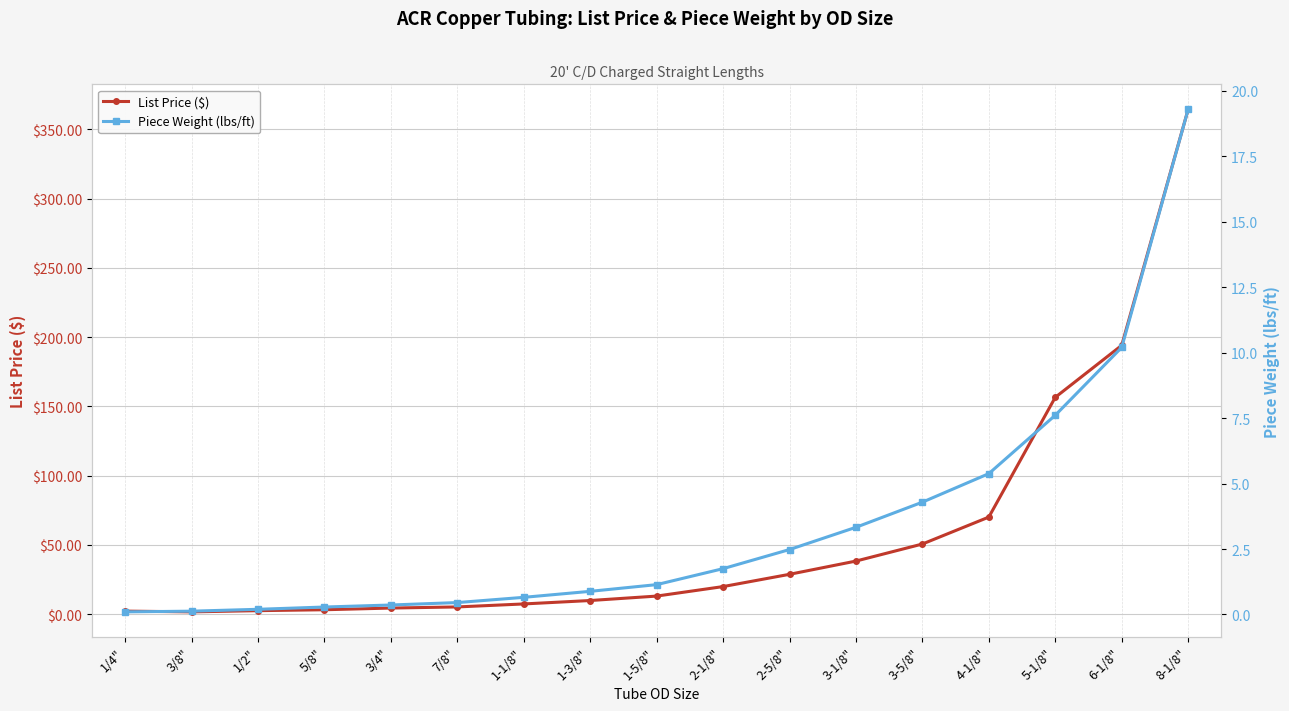

Where is the first local minimum for List Price ($)?

3/8"